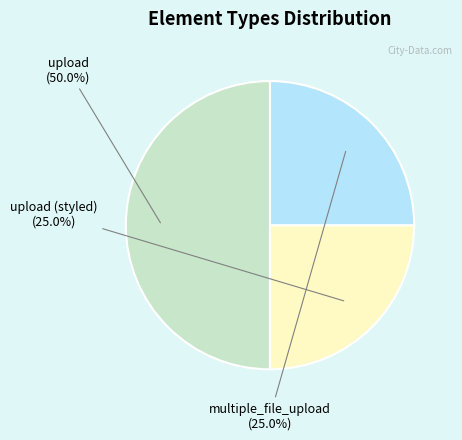

Combined, what portion of the pie is upload and upload (styled)?

75.0%